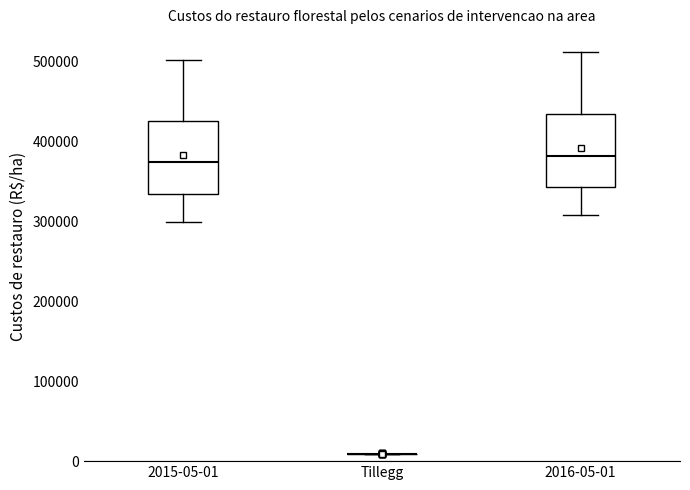

Where does the median line of the box for 2015-05-01 sit on the y-axis? The values are not printed on the chart, so give them approximately, as read against the axis.

370000